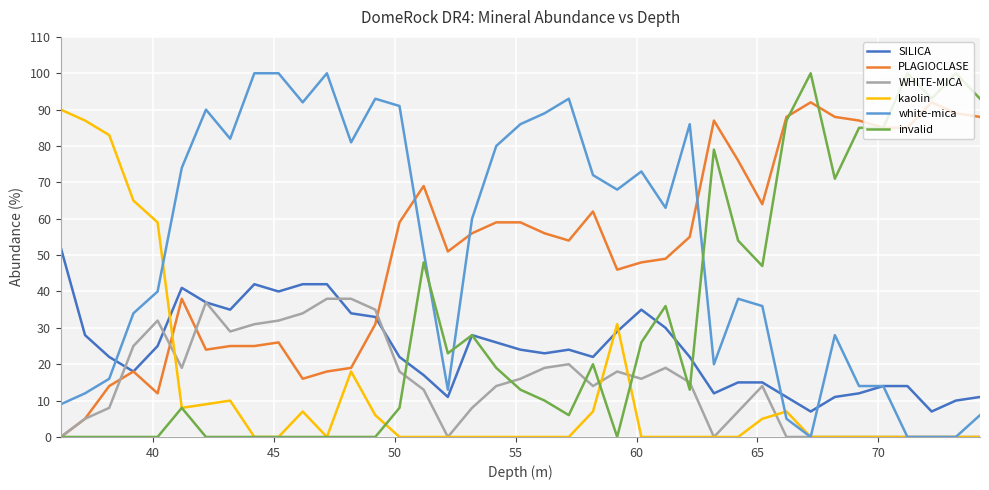

What is the highest value of the SILICA series?

52